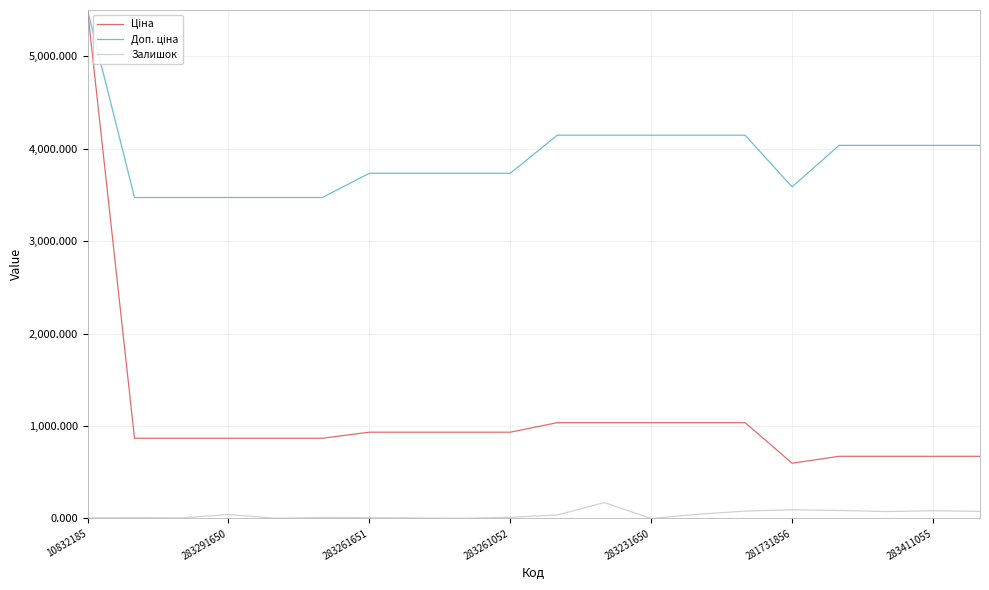

What is the maximum value shown in the chart?

5497.3